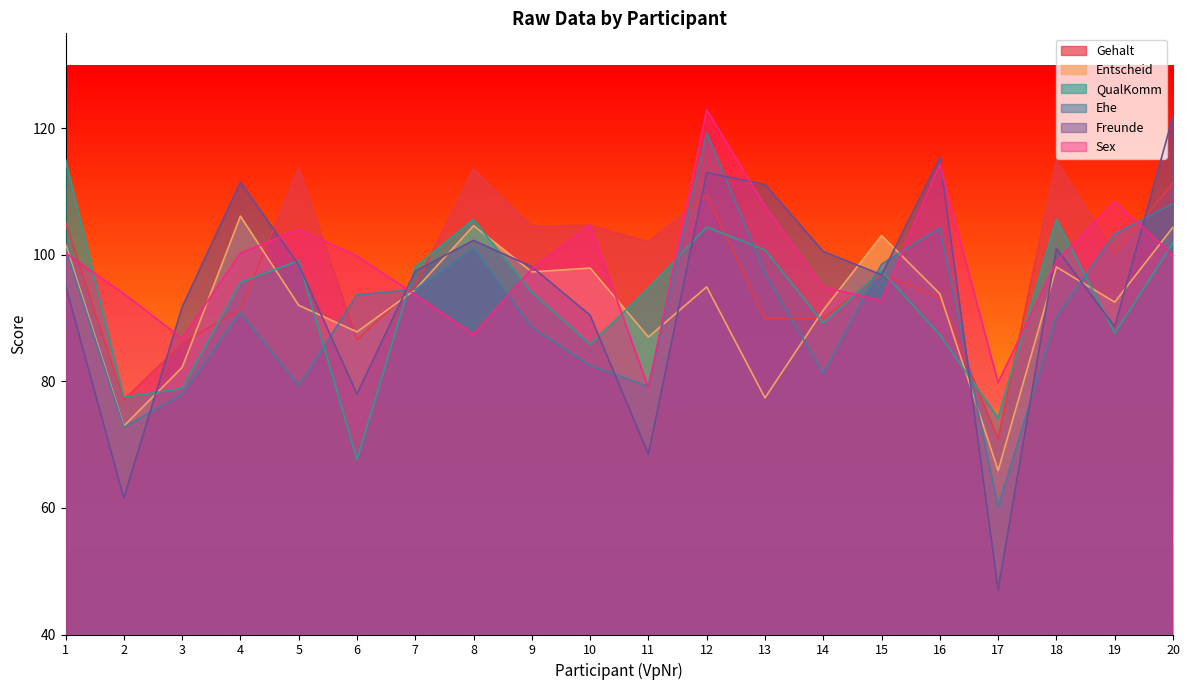

What is the difference between the maximum and second lowest values in the Entscheid series?

33.2